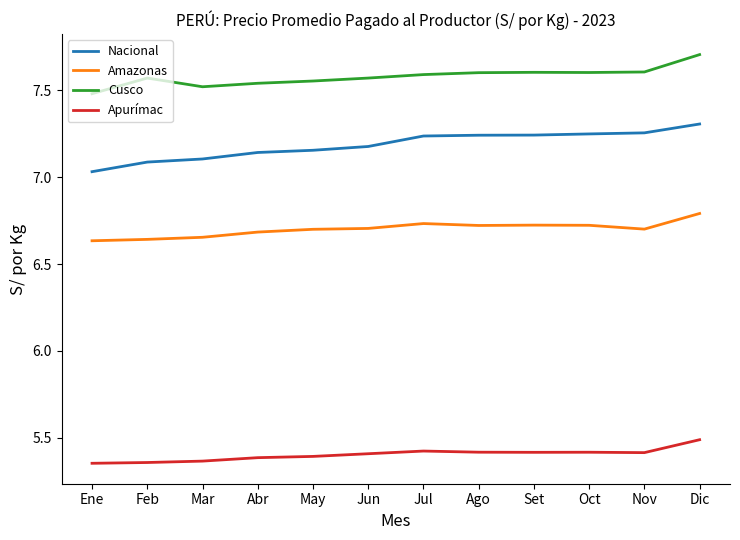

True or false: Nacional and Amazonas intersect in this chart.

False